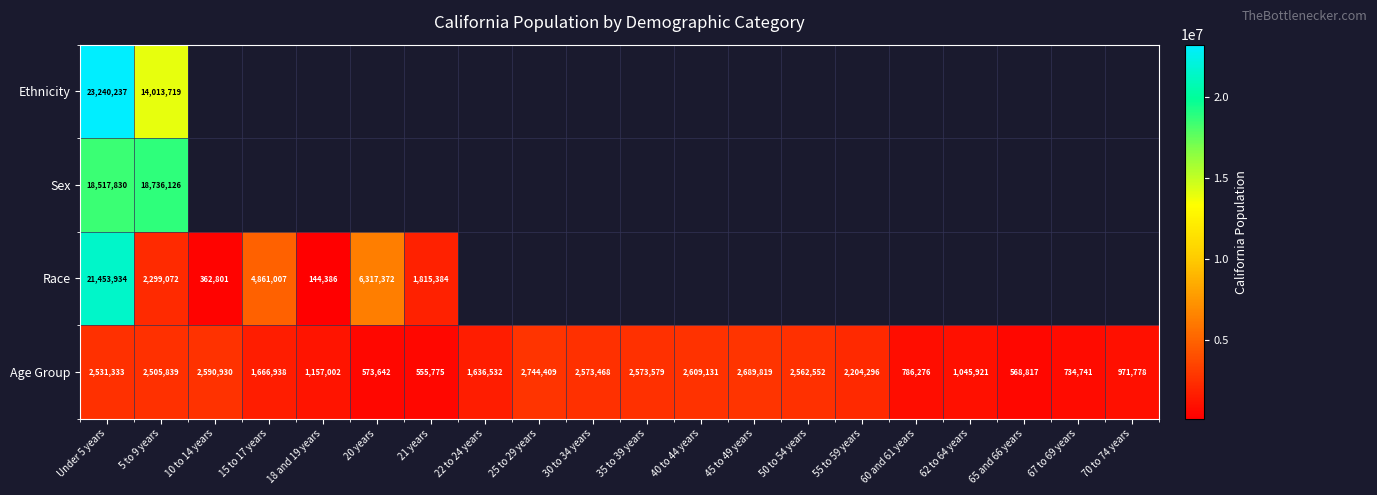

List the labels in order of Age Group value, largest first.

25 to 29 years, 45 to 49 years, 40 to 44 years, 10 to 14 years, 35 to 39 years, 30 to 34 years, 50 to 54 years, Under 5 years, 5 to 9 years, 55 to 59 years, 15 to 17 years, 22 to 24 years, 18 and 19 years, 62 to 64 years, 70 to 74 years, 60 and 61 years, 67 to 69 years, 20 years, 65 and 66 years, 21 years